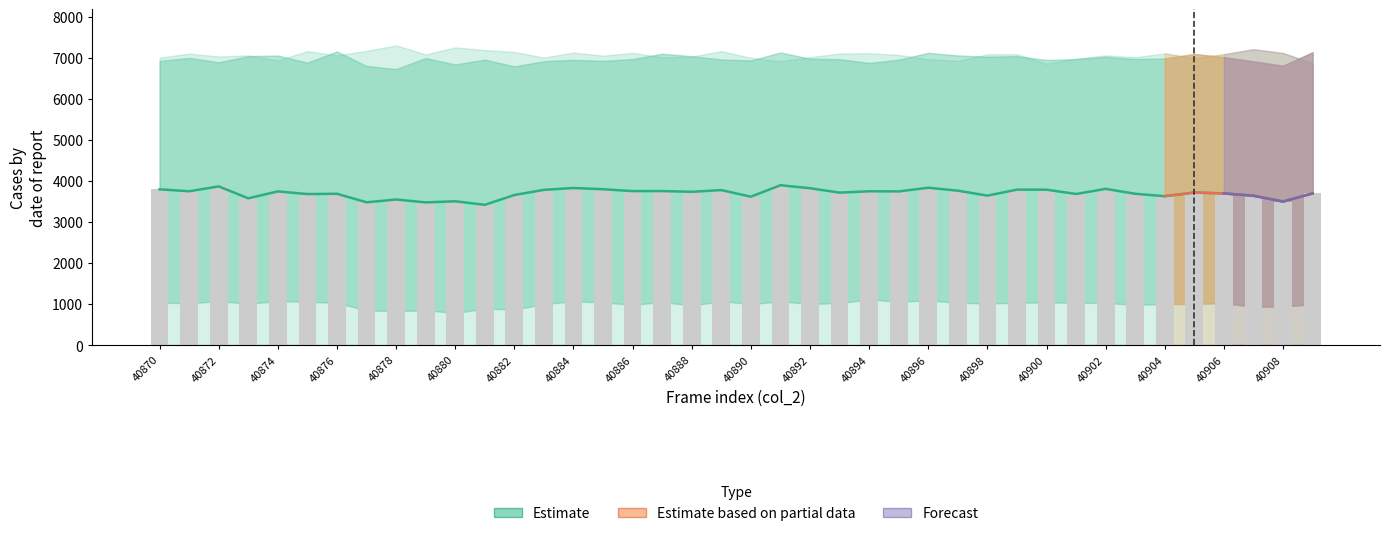

What is the total value across all series at 40900?

18678